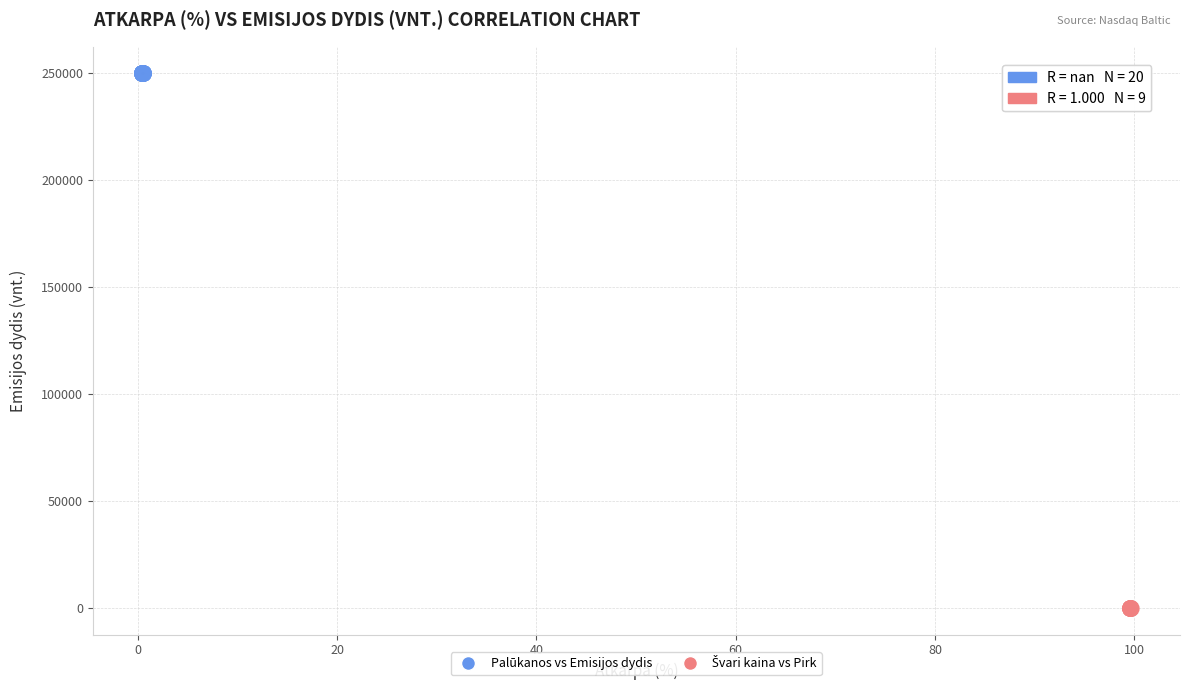

Which series contains the highest Y value?

Palūkanos vs Emisijos dydis